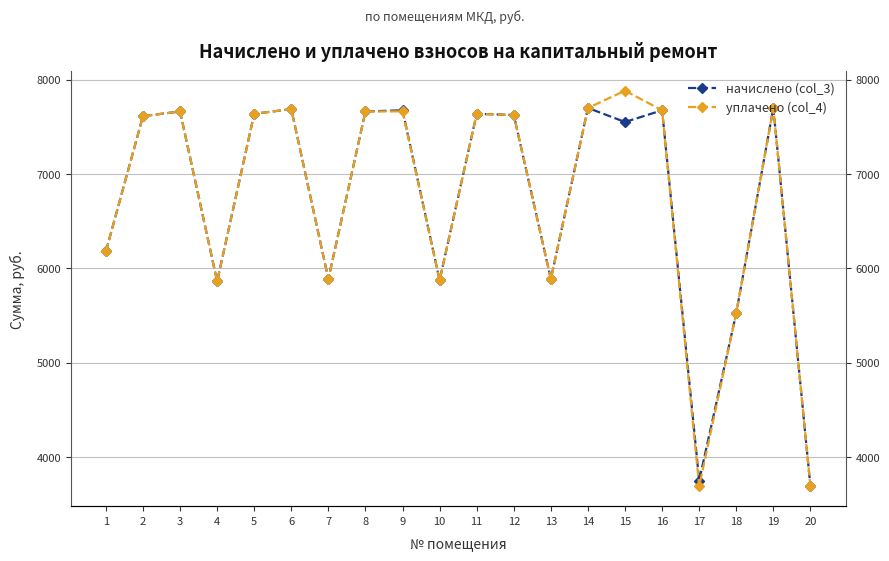

Which series has the largest range (max minus min)?

уплачено (col_4)